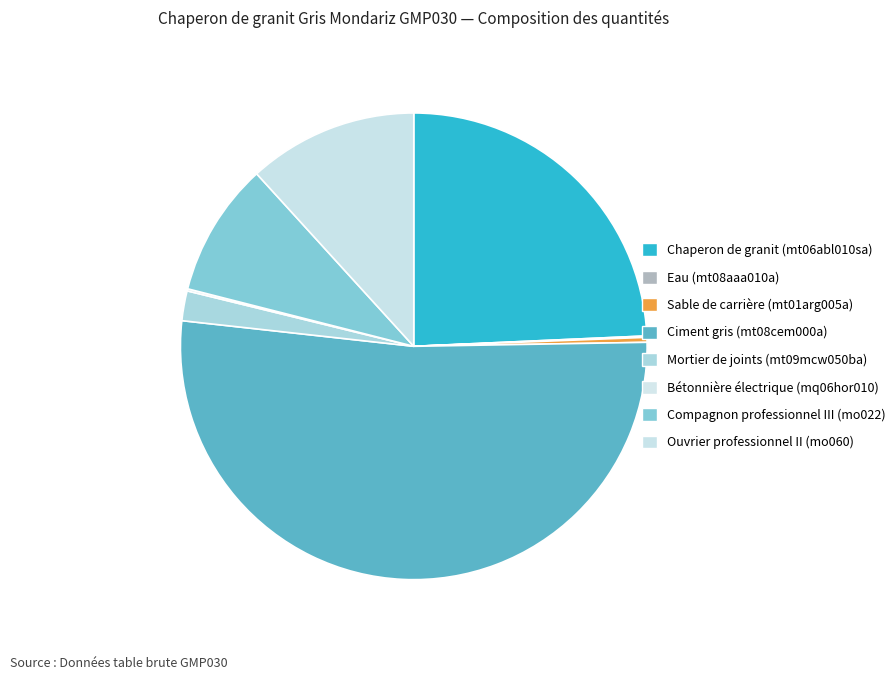

Which category has the smallest portion of the pie?

Eau (mt08aaa010a)